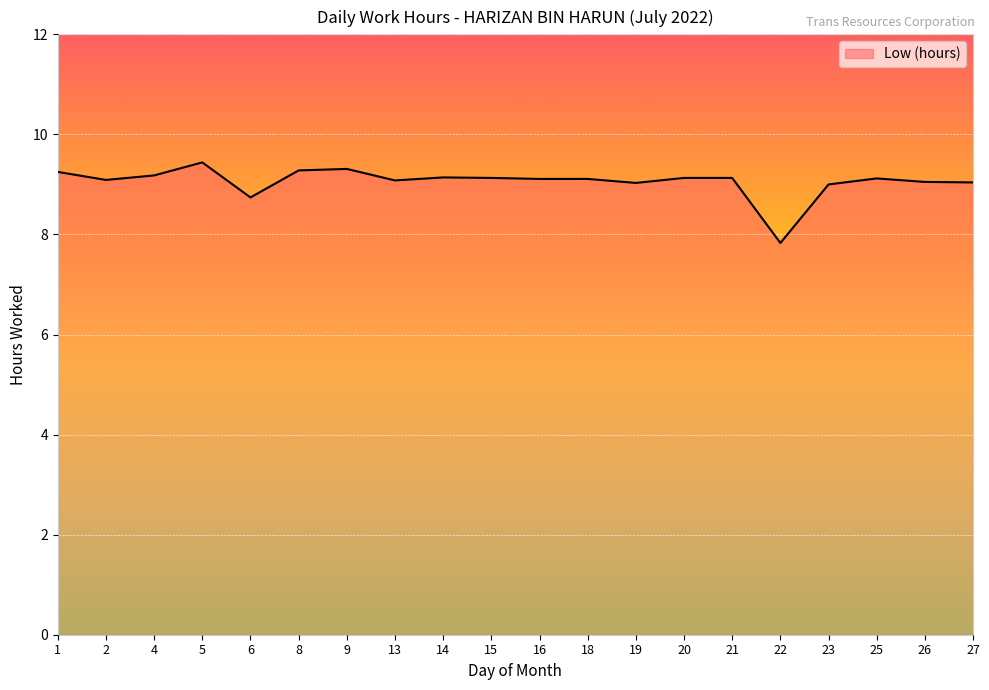

What is the minimum value shown in the chart?

7.8